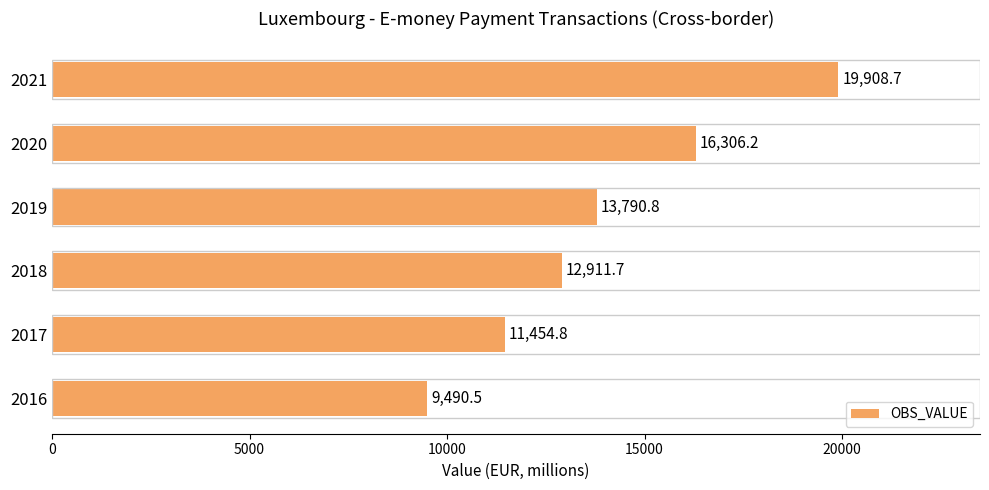

What is the difference between the values at 2017 and 2019?

2336.0